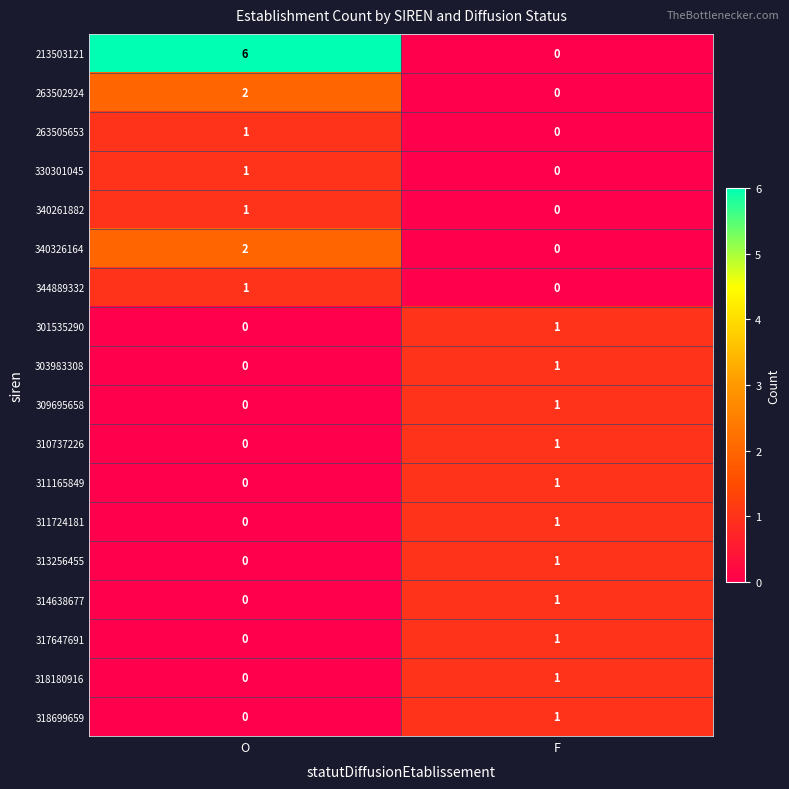

At which category is the sum across all series the highest?

O